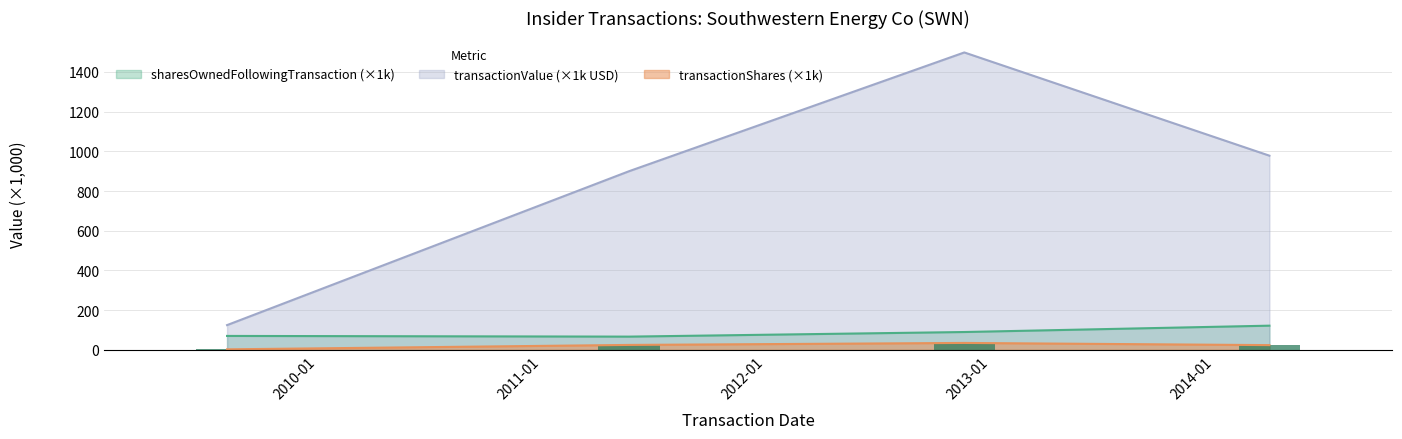

What is the average value of the transactionValue series?

875.3